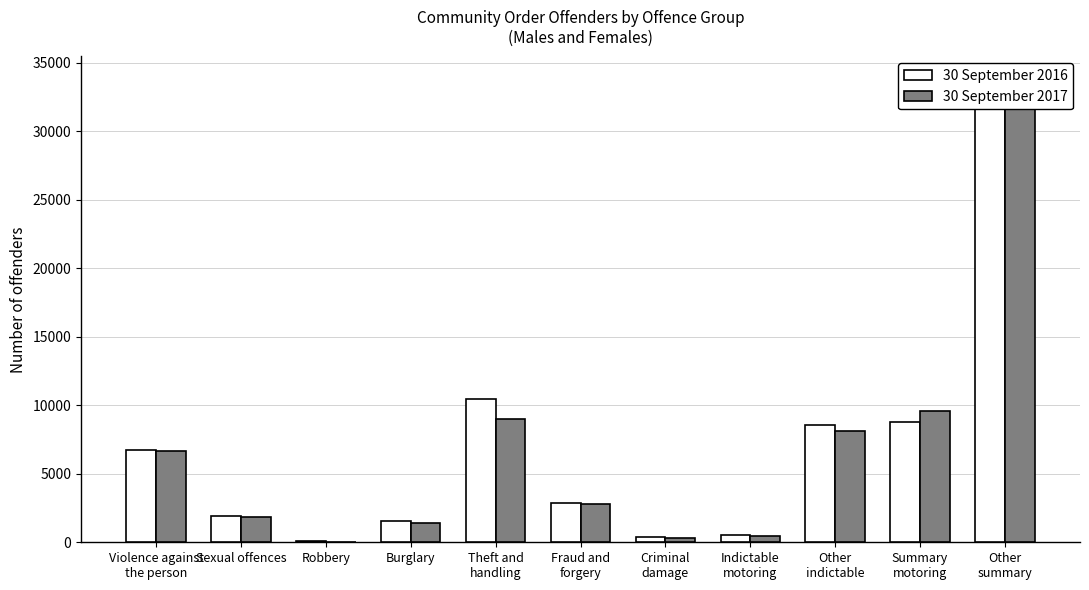

What is the minimum value shown in the chart?

56